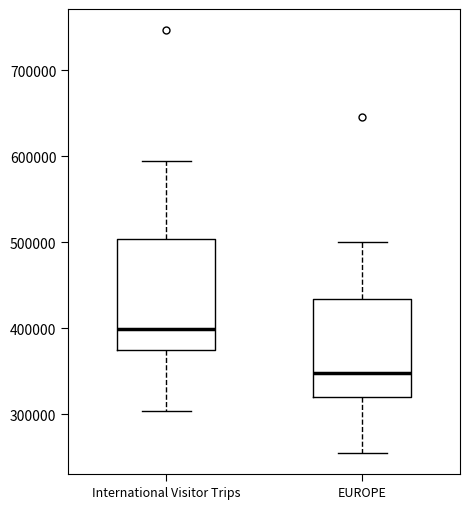

Reading left to right, read every box against the y-axis: the position of its median line, the range the box covers, and the ends of its whiskers. The values are not printed on the chart, so give them approximately, as read against the axis.

International Visitor Trips: median 400000, box 380000 to 500000, whiskers 300000 to 590000
EUROPE: median 350000, box 320000 to 430000, whiskers 250000 to 500000